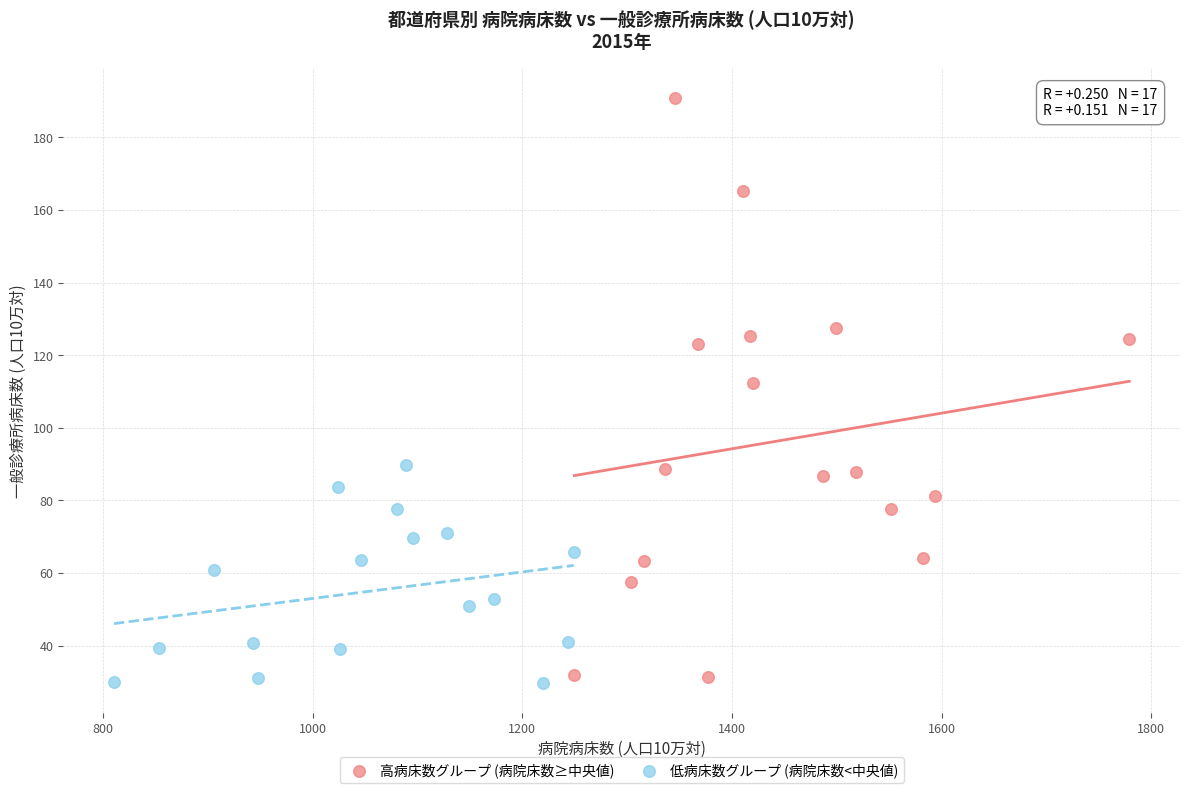

Which series contains the lowest Y value?

低病床数グループ (病院床数<中央値)